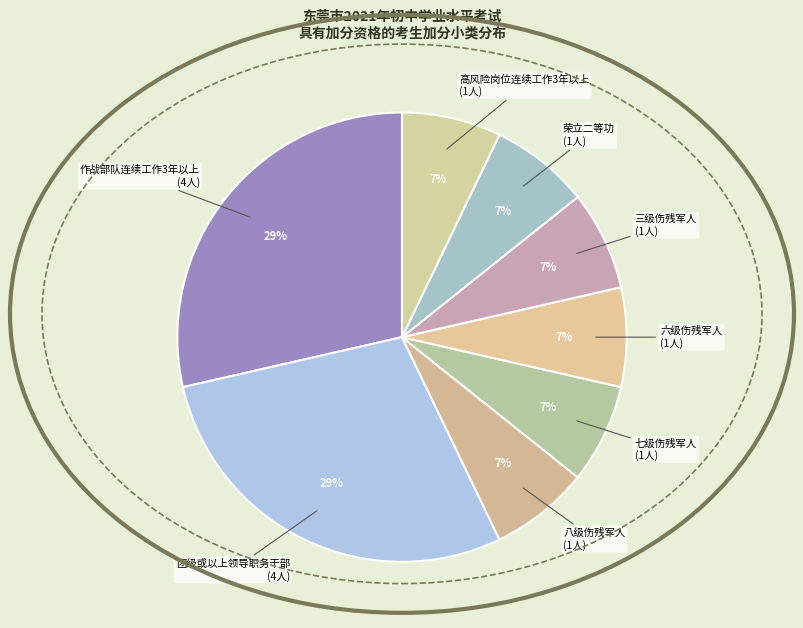

To the nearest percent, what is the average slice percentage?

12%